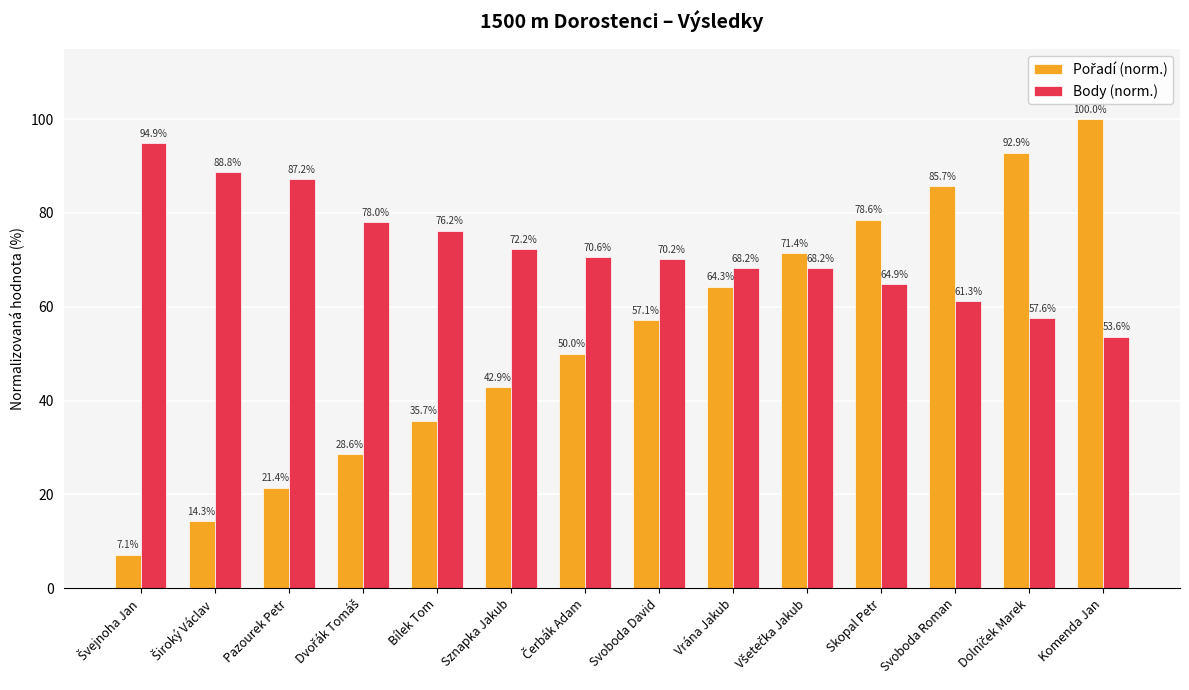

At which category is the sum across all series the highest?

Komenda Jan